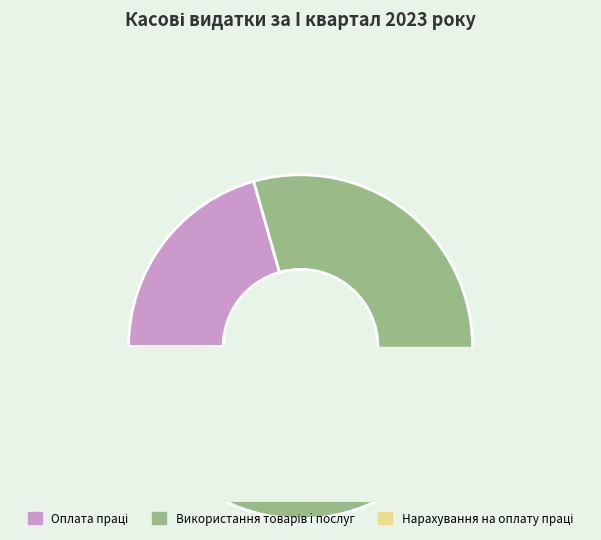

To the nearest percent, what is the difference between the largest and smallest slice percentages?

70%